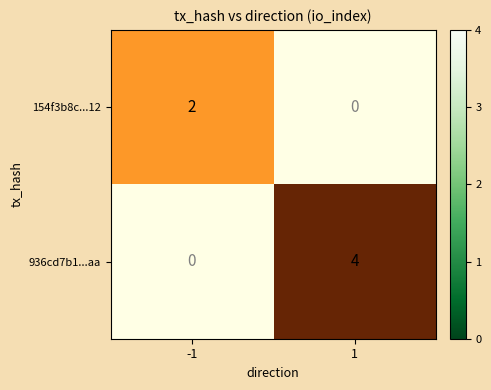

Rank the series by their average value, from lowest to highest.

154f3b8c...12, 936cd7b1...aa